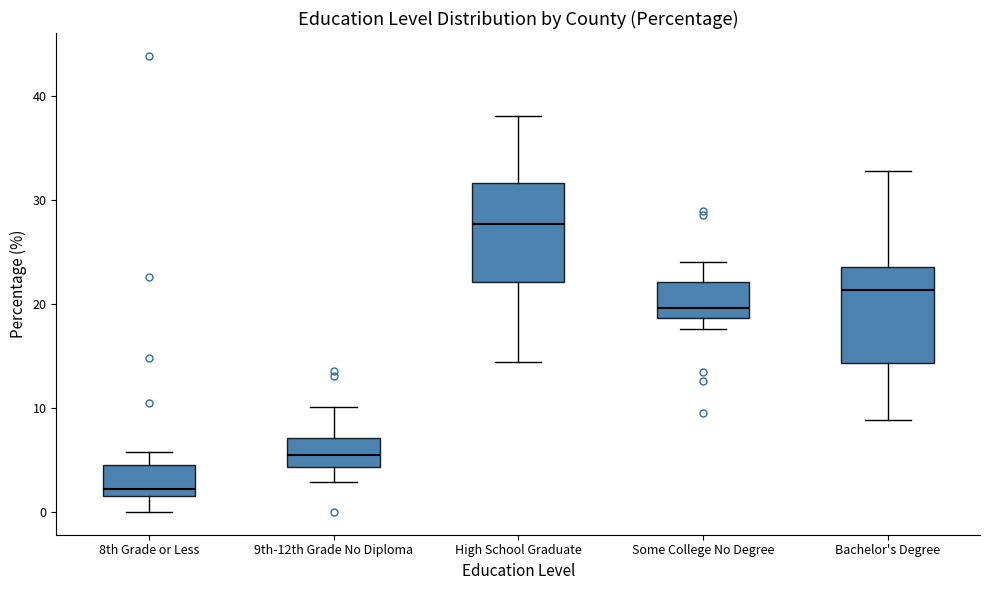

Reading left to right, transcribe this box plot: for each box, give where its median line is, the range the box spans, and where its two whiskers end, as read against the y-axis. The values are not printed on the chart, so give them approximately, as read against the axis.

8th Grade or Less: median 2 (just above the box's lower edge), box 2 to 5, whiskers 0 to 6
9th-12th Grade No Diploma: median 6, box 4 to 7, whiskers 3 to 10
High School Graduate: median 28, box 22 to 32, whiskers 14 to 38
Some College No Degree: median 20, box 19 to 22, whiskers 18 to 24
Bachelor's Degree: median 21, box 14 to 24, whiskers 9 to 33